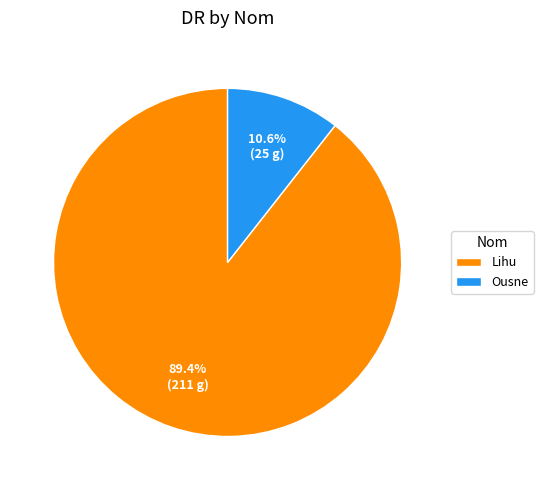

How many slices are in this pie chart?

2